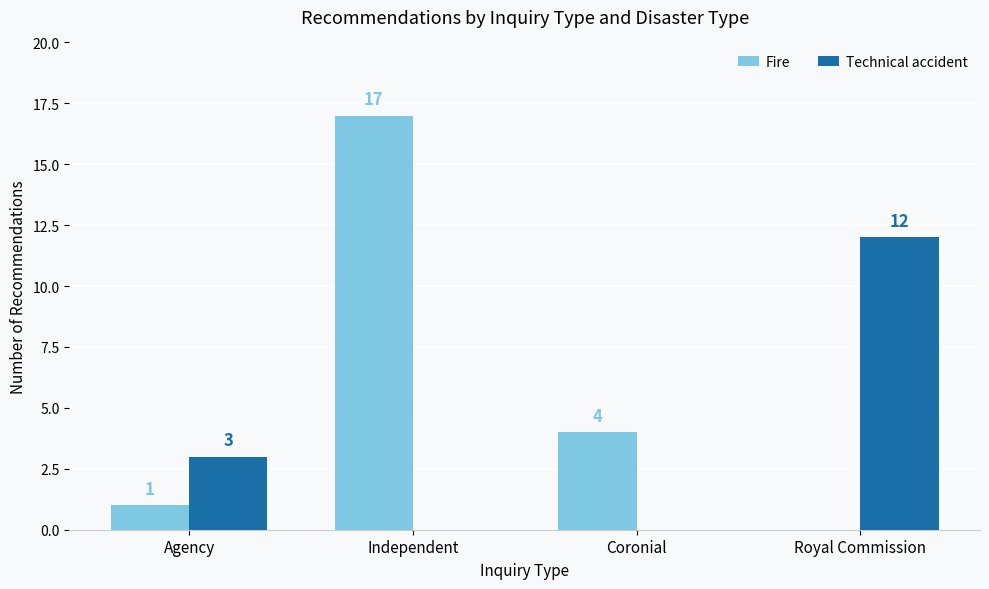

At which category is the sum across all series the highest?

Independent